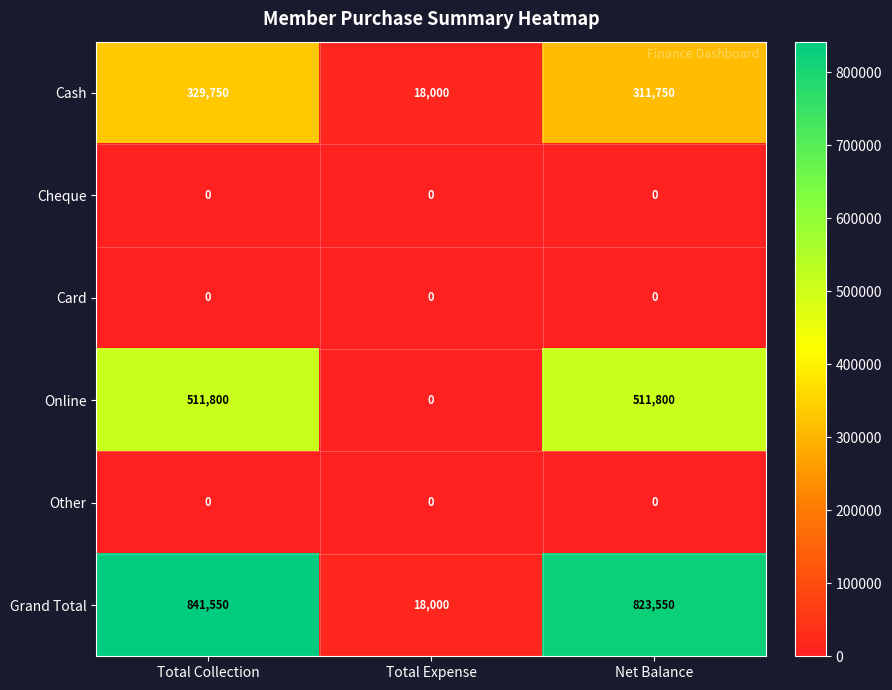

Between Total Expense and Net Balance, which series saw the biggest shift?

Grand Total